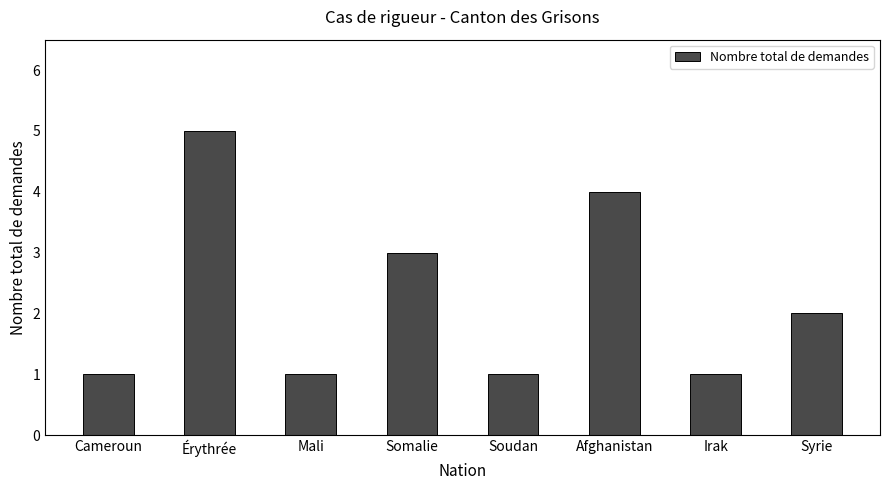

Are the bars horizontal?

No